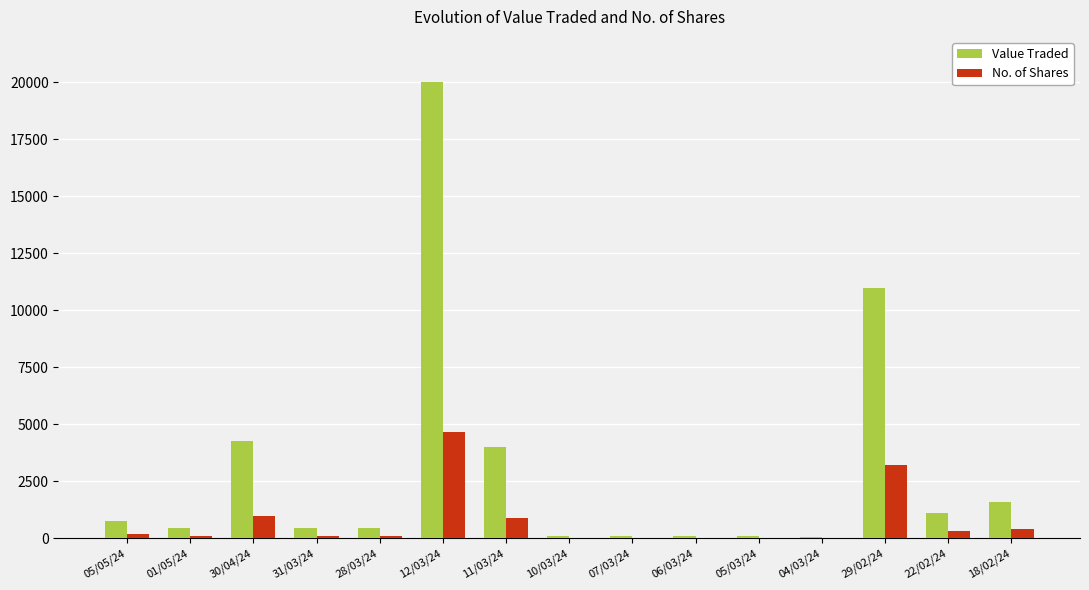

At which label does Value Traded reach its peak?

12/03/24